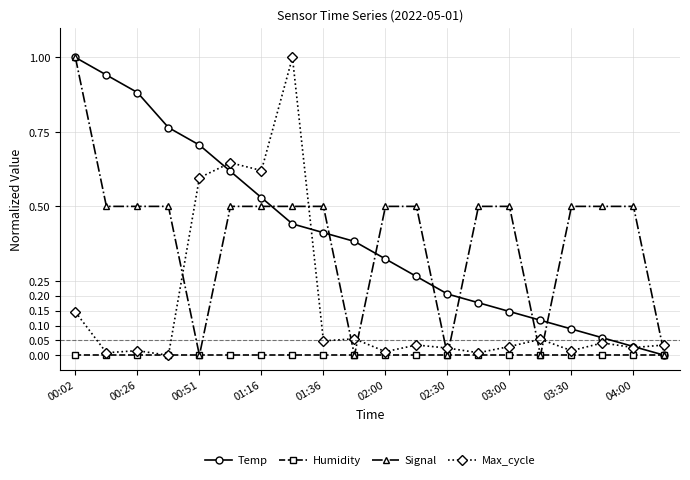

How many intersections are there between Signal and Max_cycle?

9